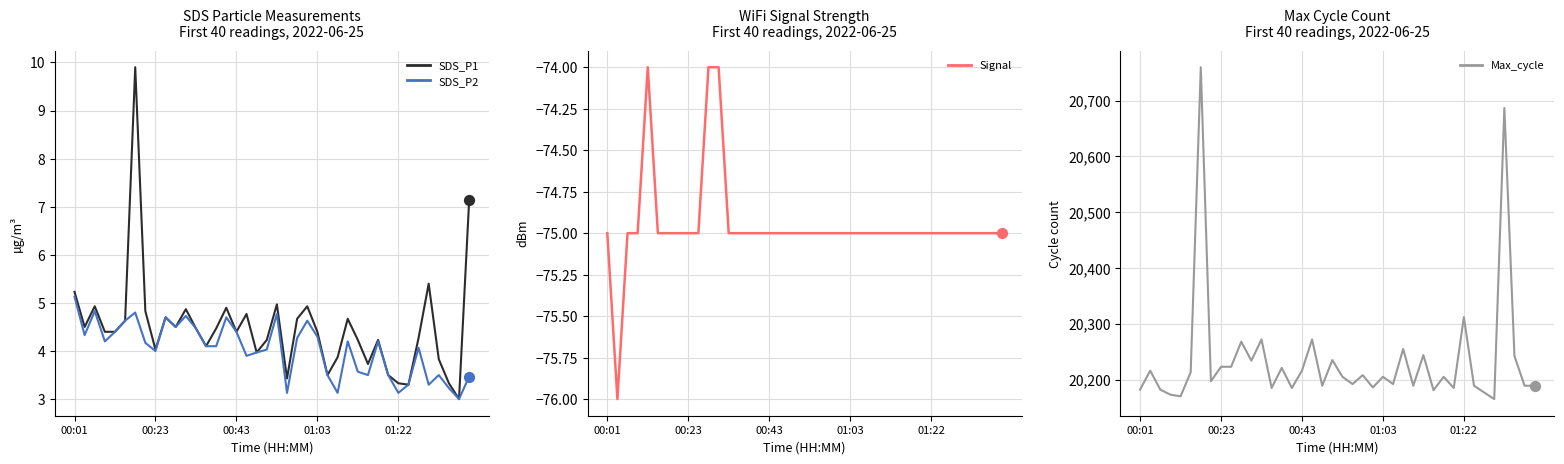

Is the value of Signal at 30 greater than the value of Max_cycle at 9?

No